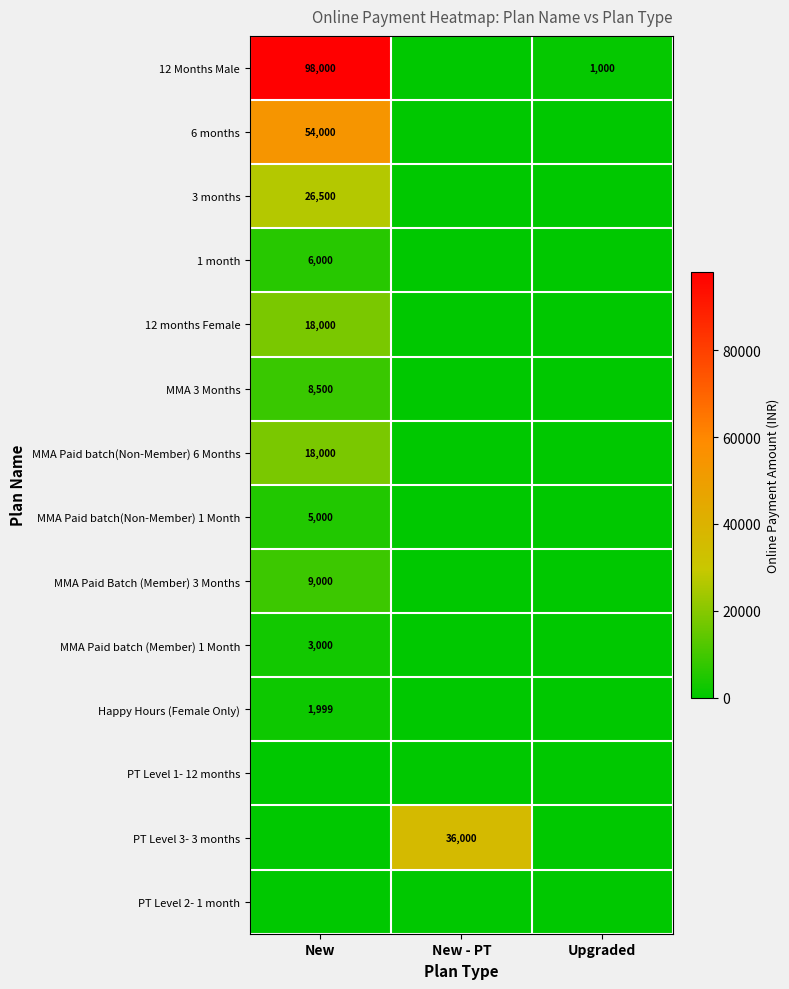

The Happy Hours (Female Only) series shows 869 at New. True or false?

False